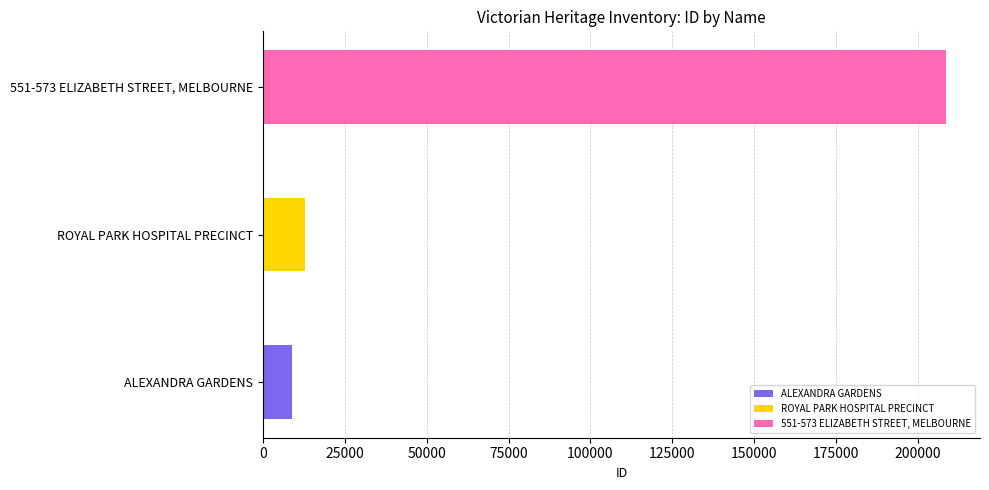

How many values are below 12756?

1